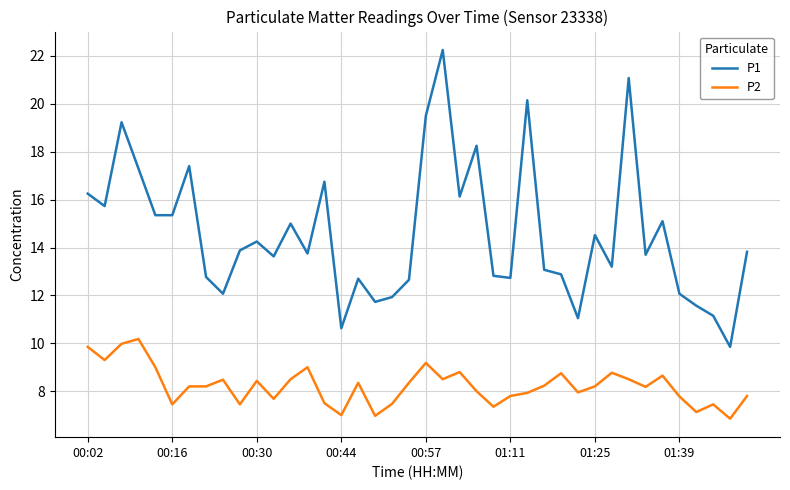

What are all the series names shown in the legend?

P1, P2